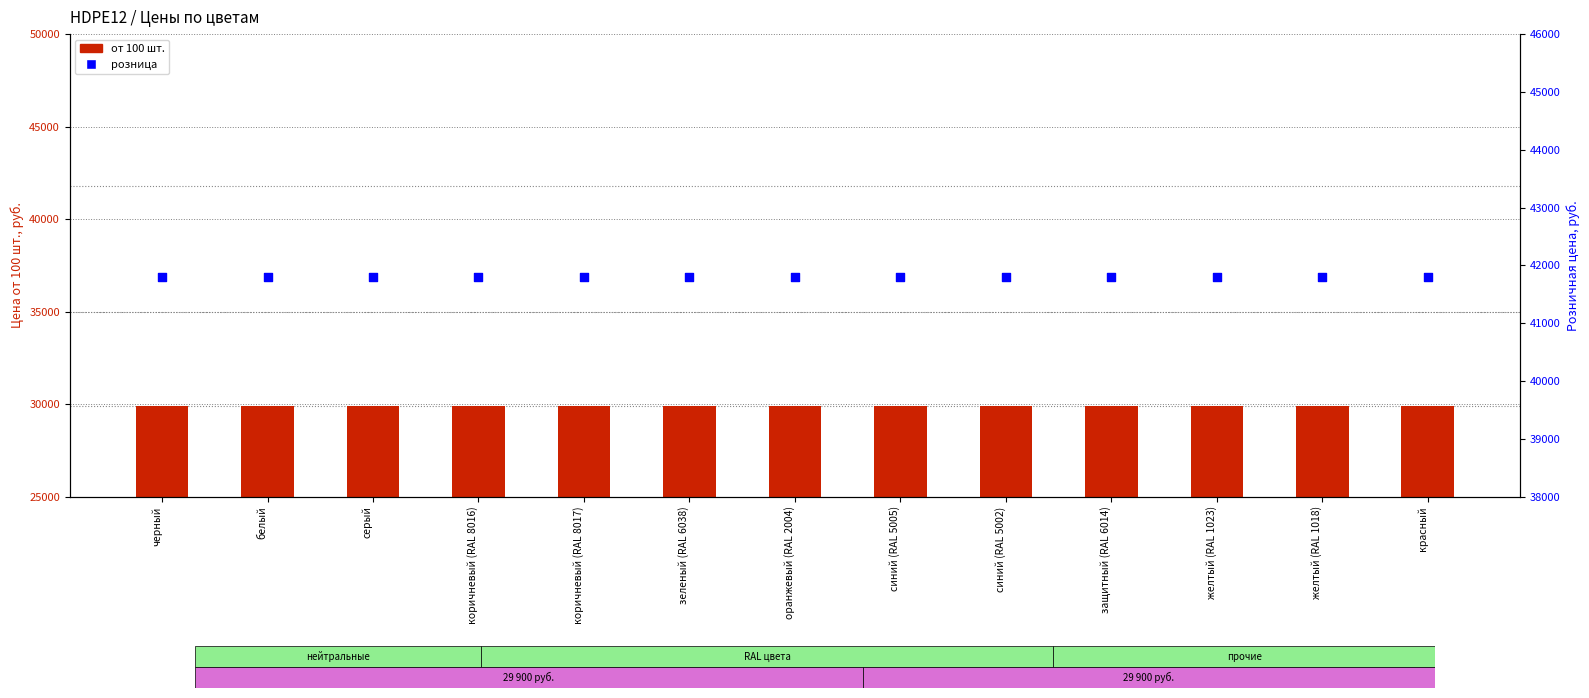

What is the total value across all series at оранжевый (RAL 2004)?

71700